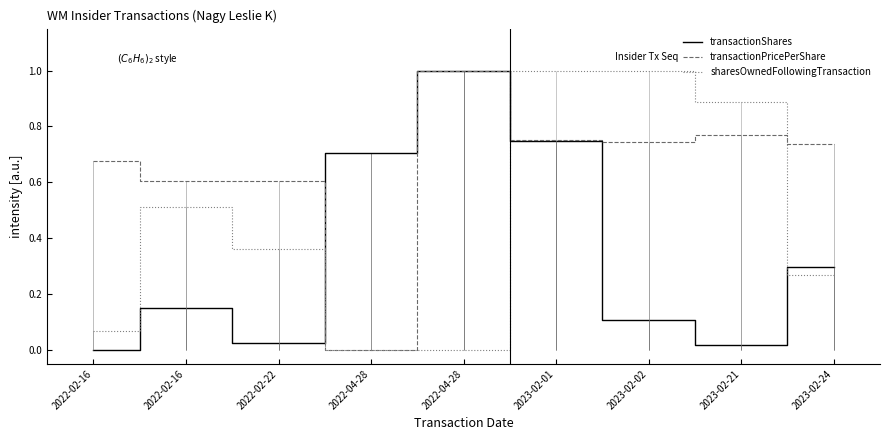

At which category is the sum across all series the highest?

2023-02-01